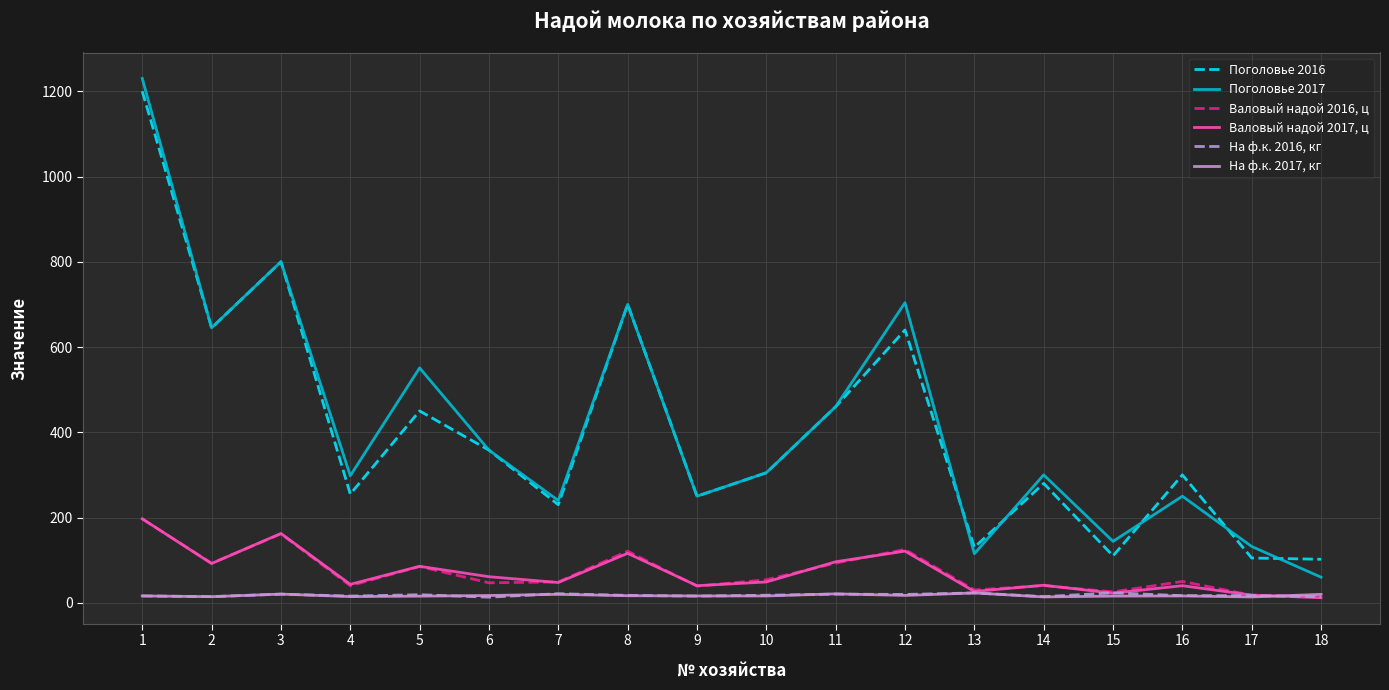

Which series changed the most between 2 and 7?

Поголовье 2016